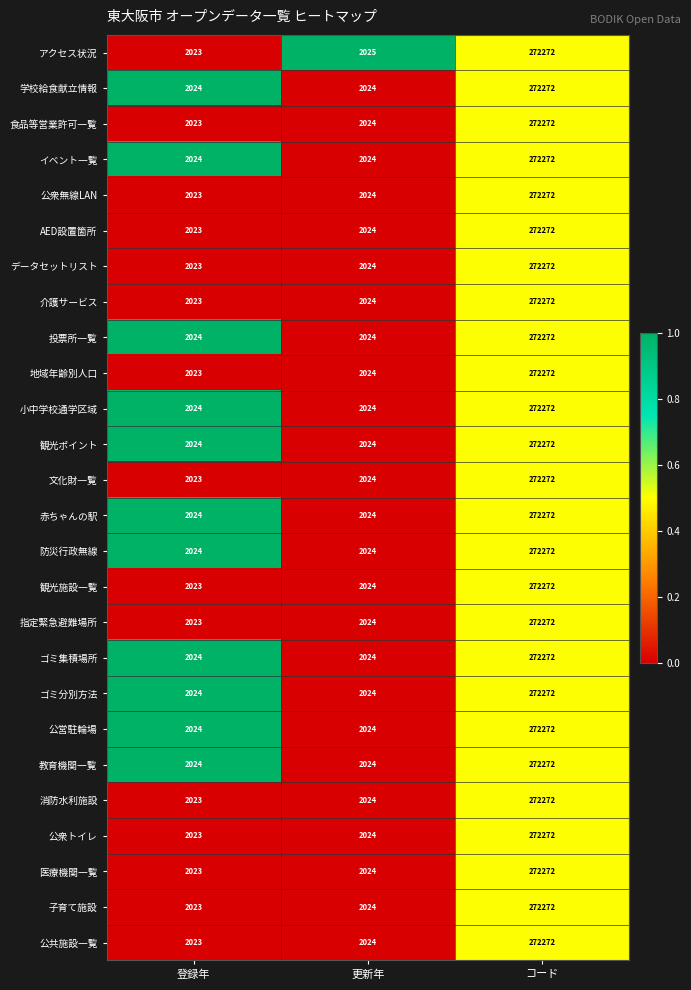

At which category is the sum across all series the highest?

コード